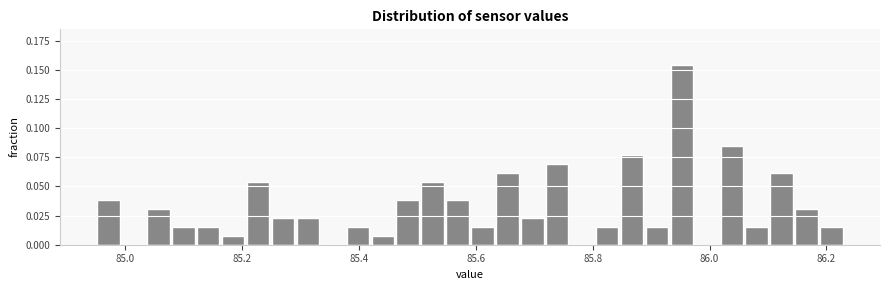

Read against the x-axis, roughly where is the centre of the tallest bar?

85.96